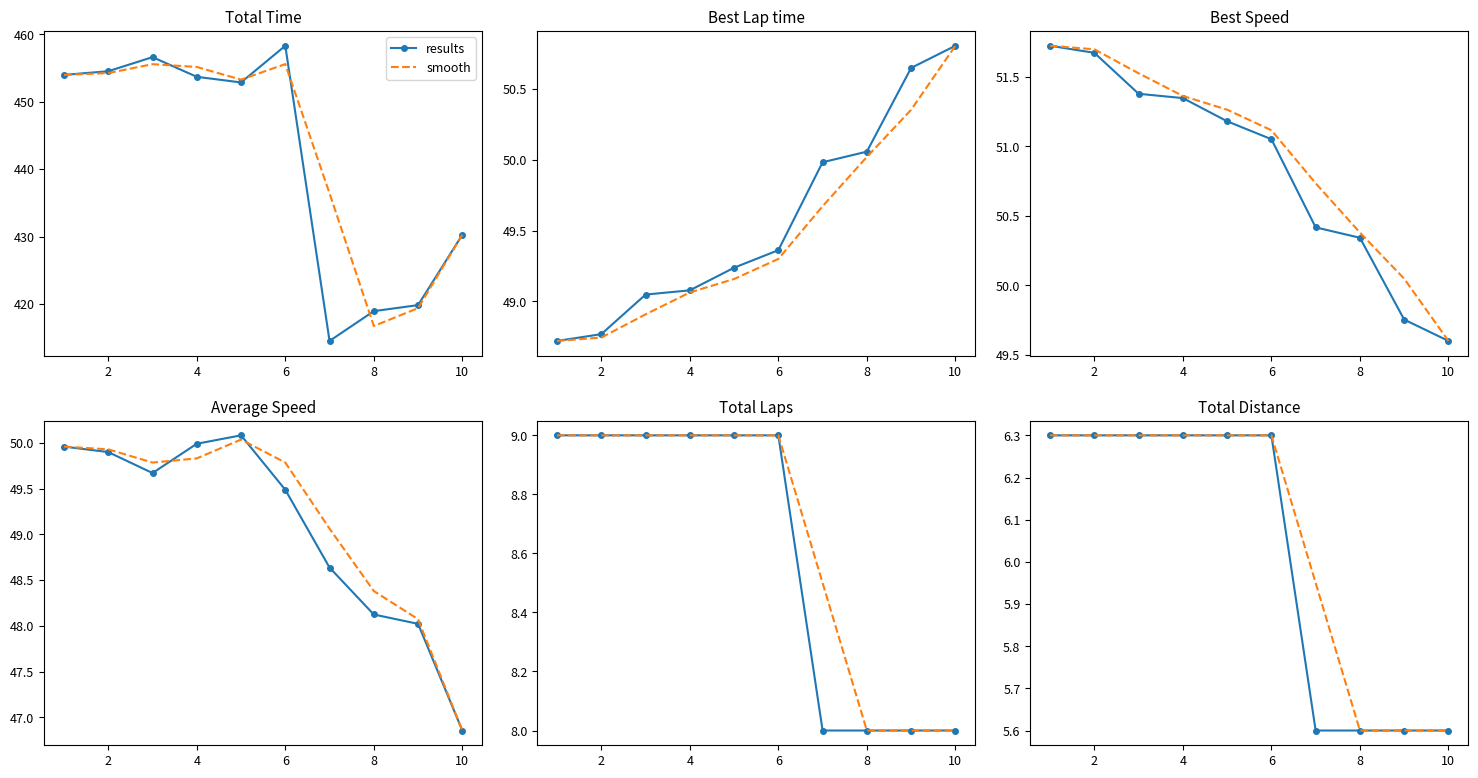

What is the average value of the results series?

6.0